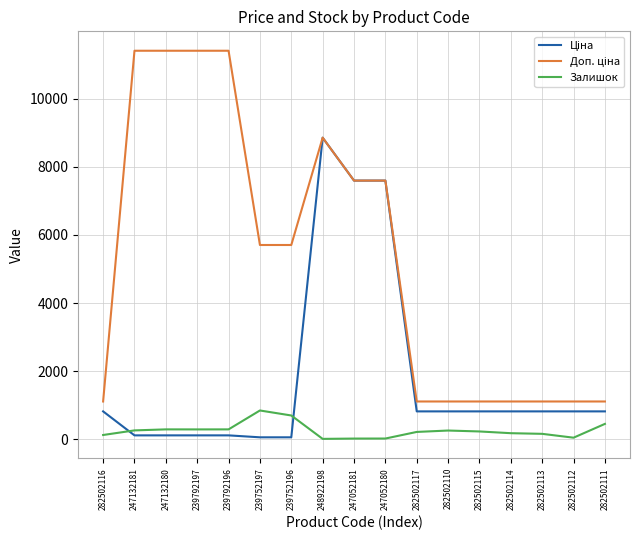

At which category is the sum across all series the highest?

248922198